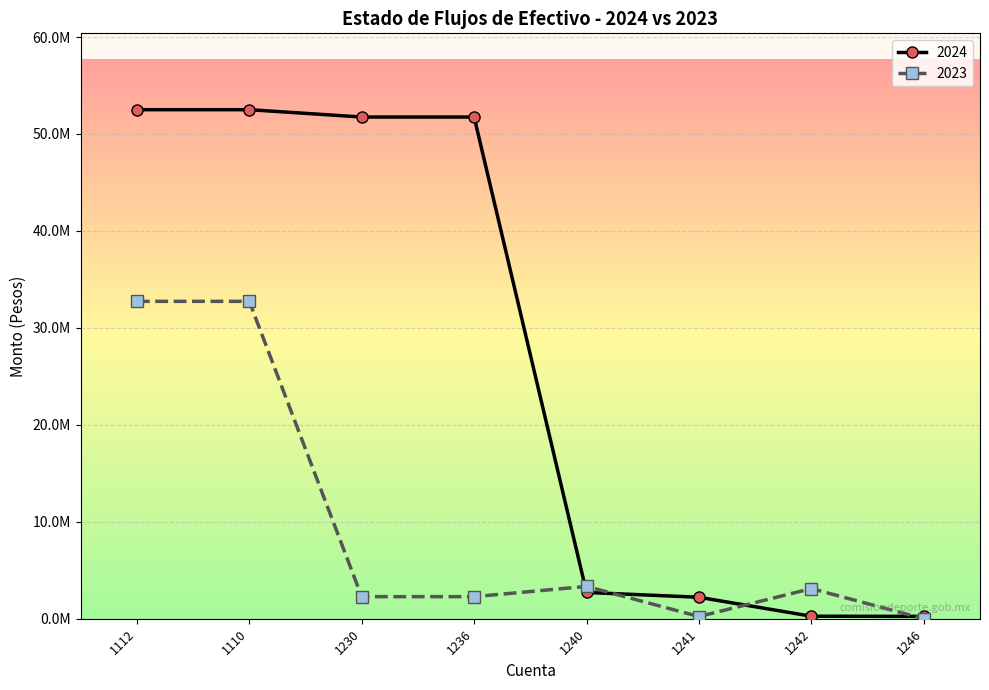

Is this an area chart (filled region under the line)?

No